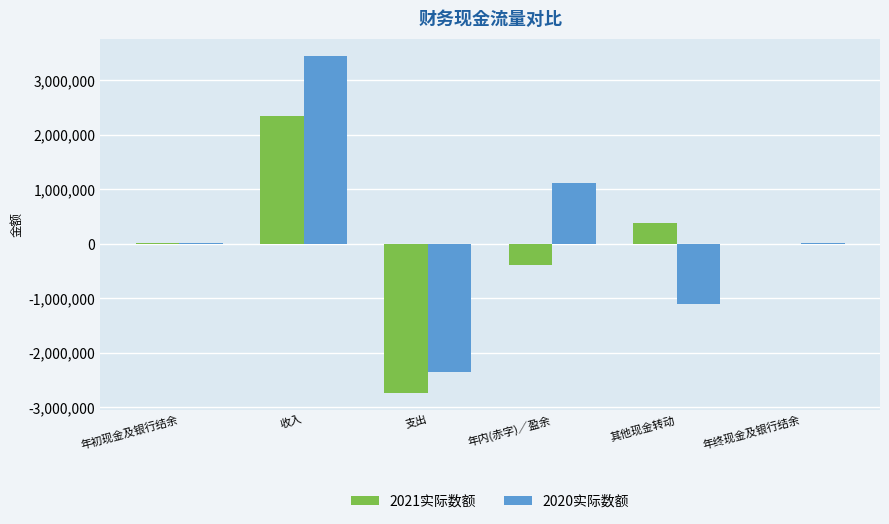

What is the spread (max minus min) of values at 年初现金及银行结余?

39